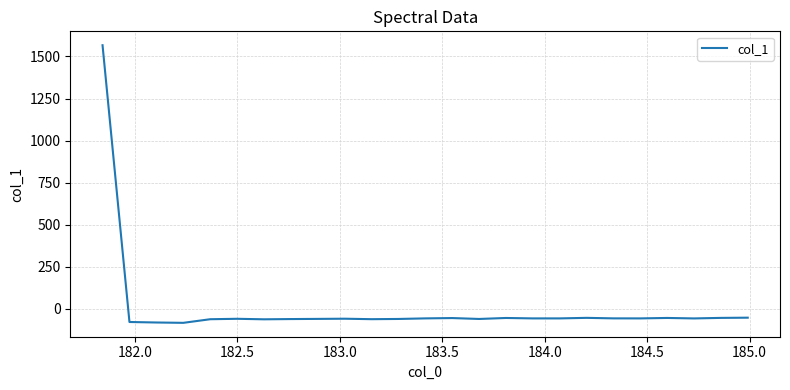

What is the smallest value displayed?

-84.7